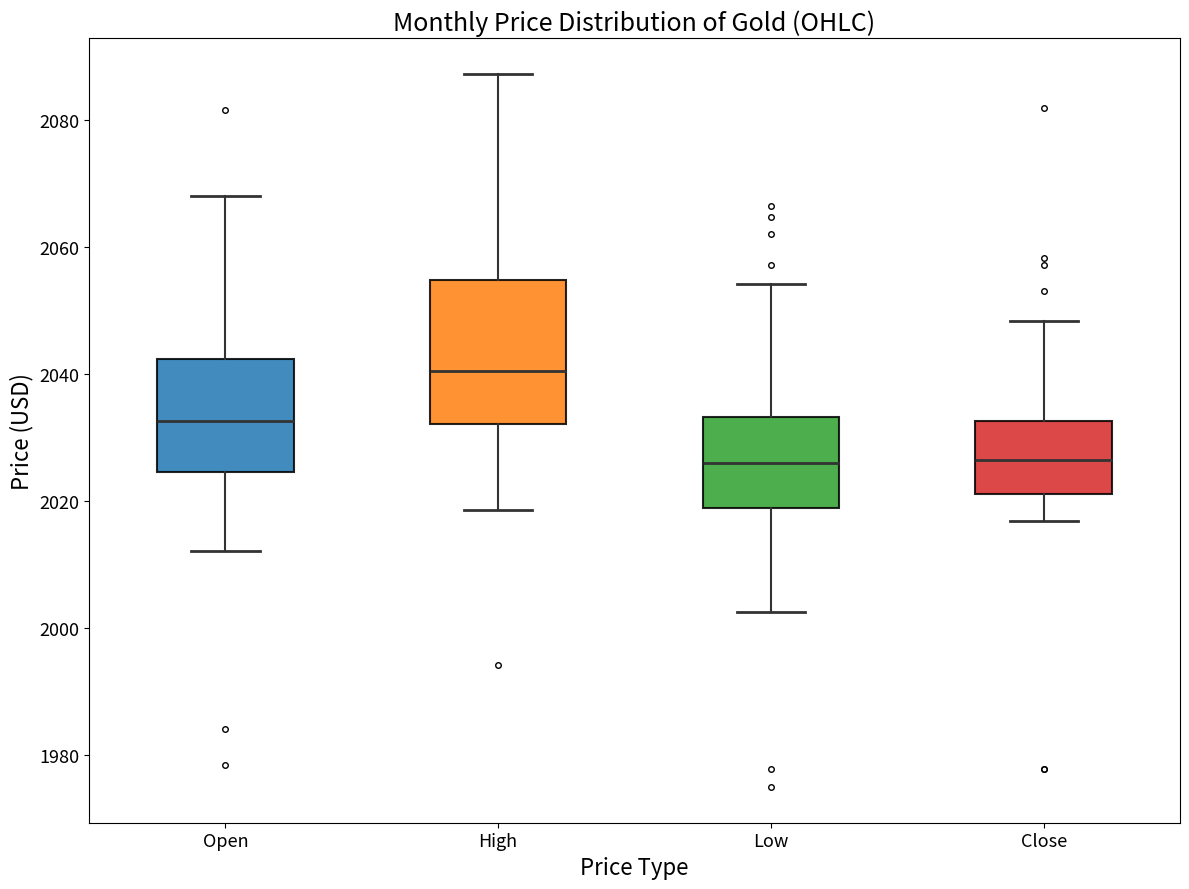

Comparing the boxes themselves (not the whiskers), which one is the tallest?

High